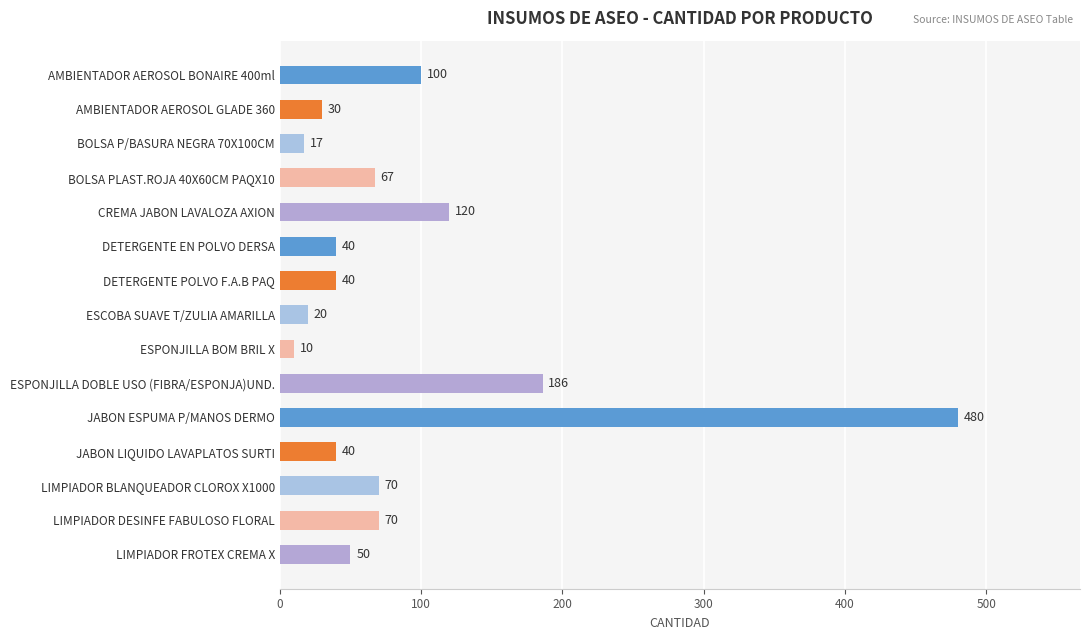

What is the smallest value displayed?

10